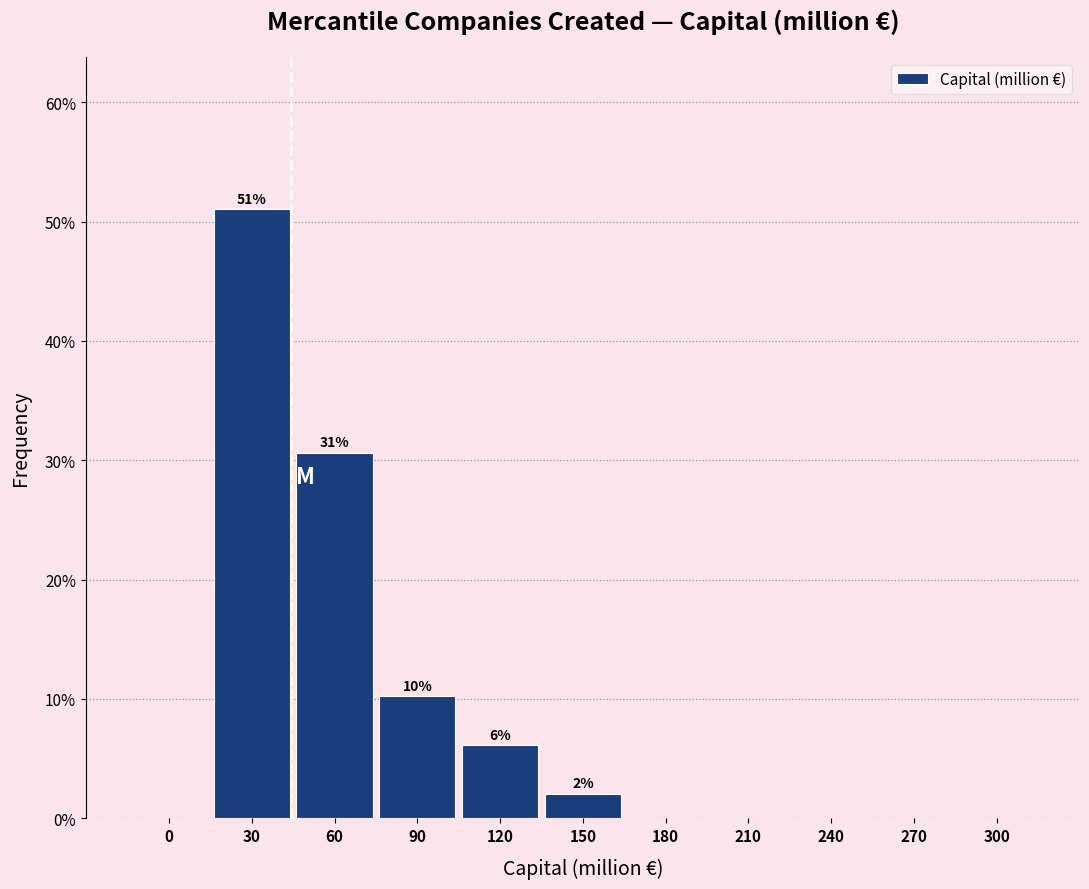

Reading left to right, transcribe all the data shown in this chart.

0=0.0	30=51.0	60=30.6	90=10.2	120=6.1	150=2.0	180=0.0	210=0.0	240=0.0	270=0.0	300=0.0